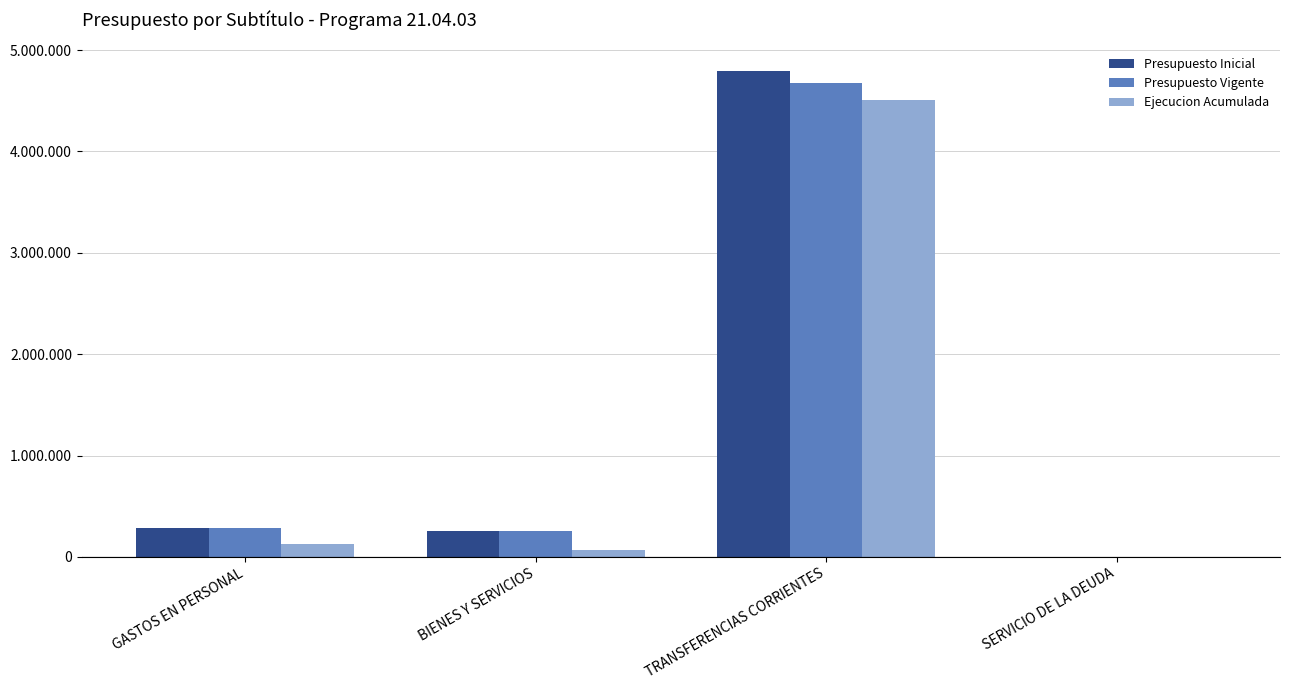

Is the value of Presupuesto Vigente at SERVICIO DE LA DEUDA greater than the value of Ejecucion Acumulada at BIENES Y SERVICIOS?

No